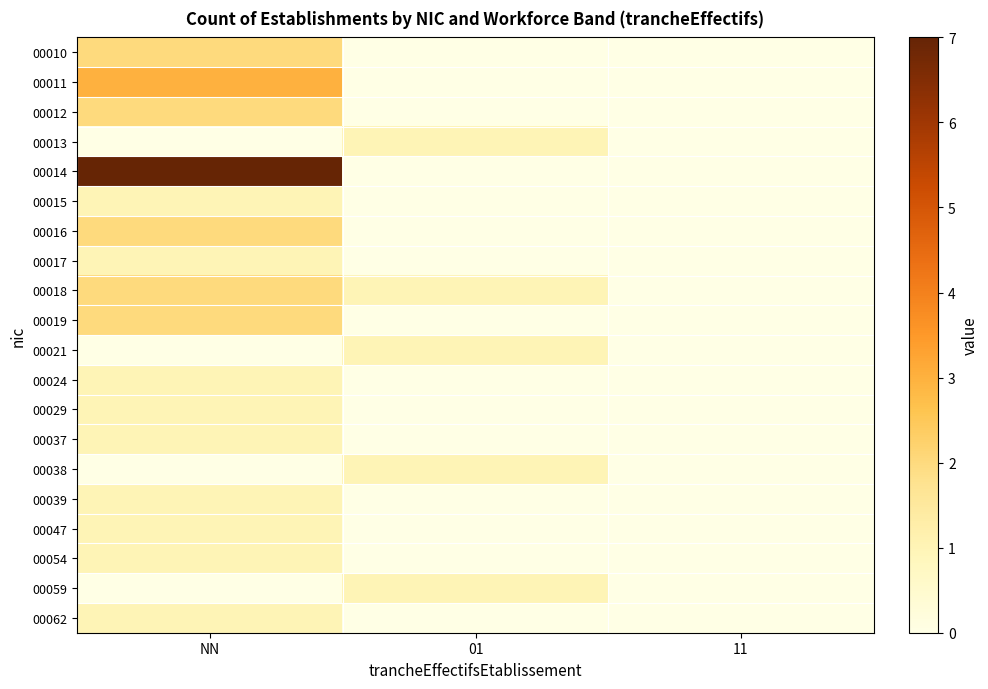

Reading right to left, transcribe all the data shown in this chart.

00010: 11=0	01=0	NN=2
00011: 11=0	01=0	NN=3
00012: 11=0	01=0	NN=2
00013: 11=0	01=1	NN=0
00014: 11=0	01=0	NN=7
00015: 11=0	01=0	NN=1
00016: 11=0	01=0	NN=2
00017: 11=0	01=0	NN=1
00018: 11=0	01=1	NN=2
00019: 11=0	01=0	NN=2
00021: 11=0	01=1	NN=0
00024: 11=0	01=0	NN=1
00029: 11=0	01=0	NN=1
00037: 11=0	01=0	NN=1
00038: 11=0	01=1	NN=0
00039: 11=0	01=0	NN=1
00047: 11=0	01=0	NN=1
00054: 11=0	01=0	NN=1
00059: 11=0	01=1	NN=0
00062: 11=0	01=0	NN=1